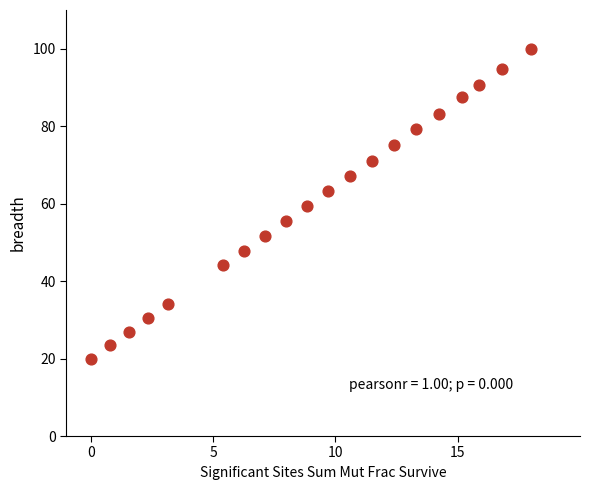

What is the range of Y values (max minus min)?

80.0